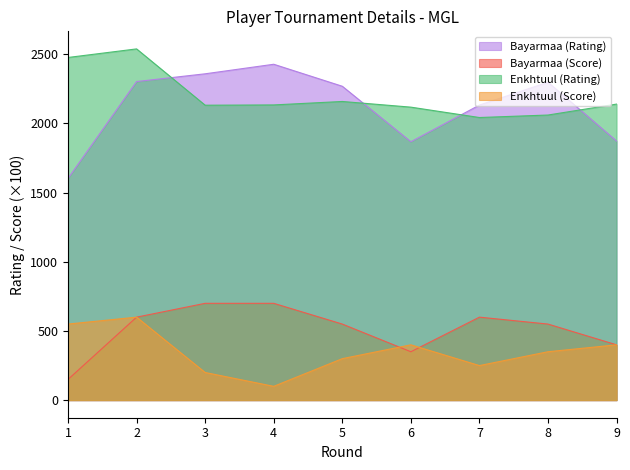

True or false: Bayarmaa (Score) has more than 1 points higher than both neighbors.

False